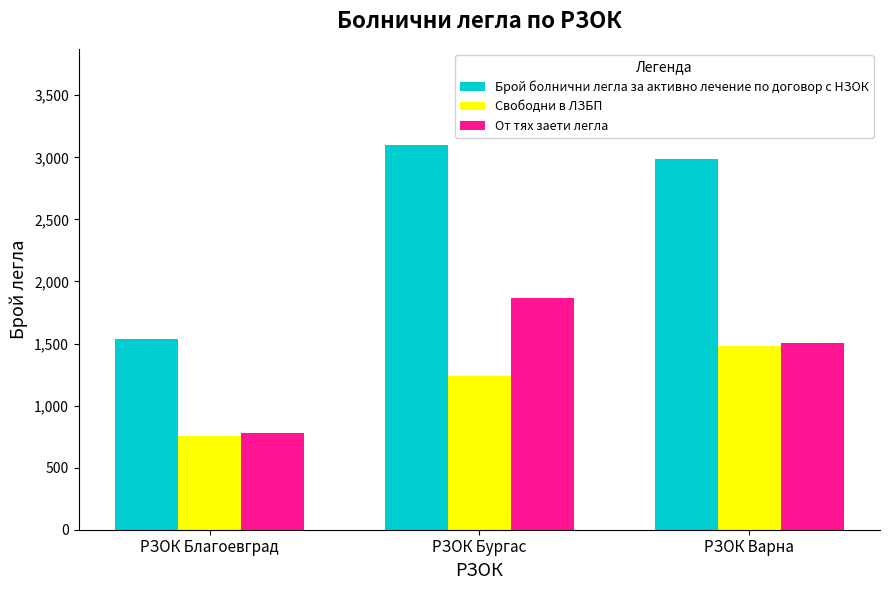

What is the value of the Свободни в ЛЗБП bar at the 3rd from the left?

1482